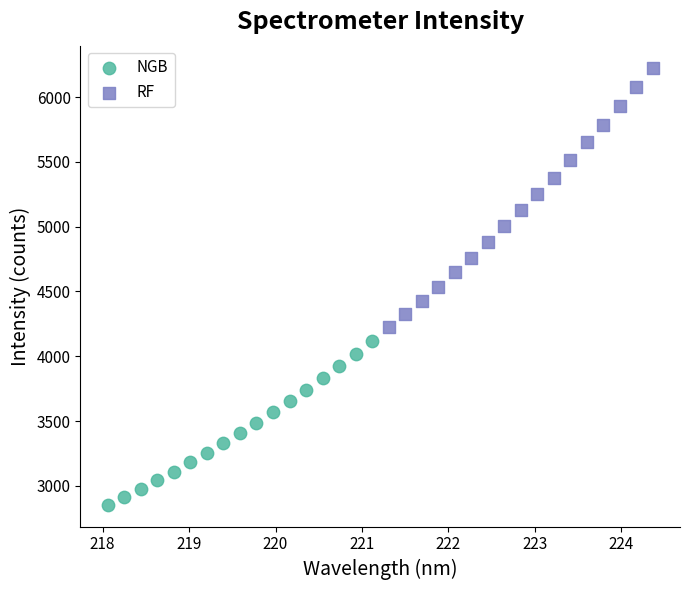

What are all the series names shown in the legend?

NGB, RF